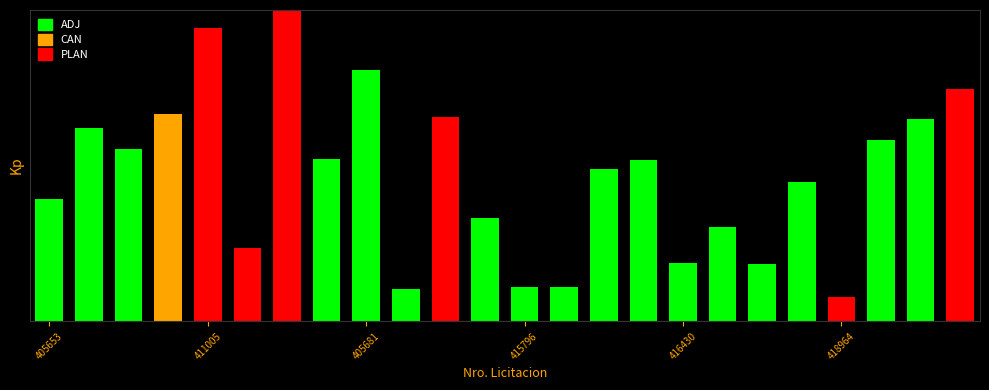

Does the chart contain any negative values?

No